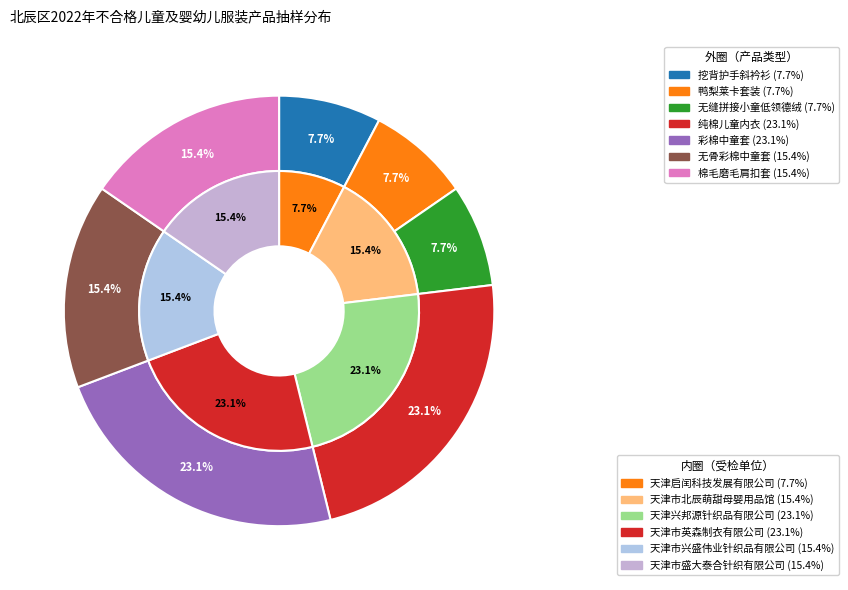

Which slice is the largest?

纯棉儿童内衣